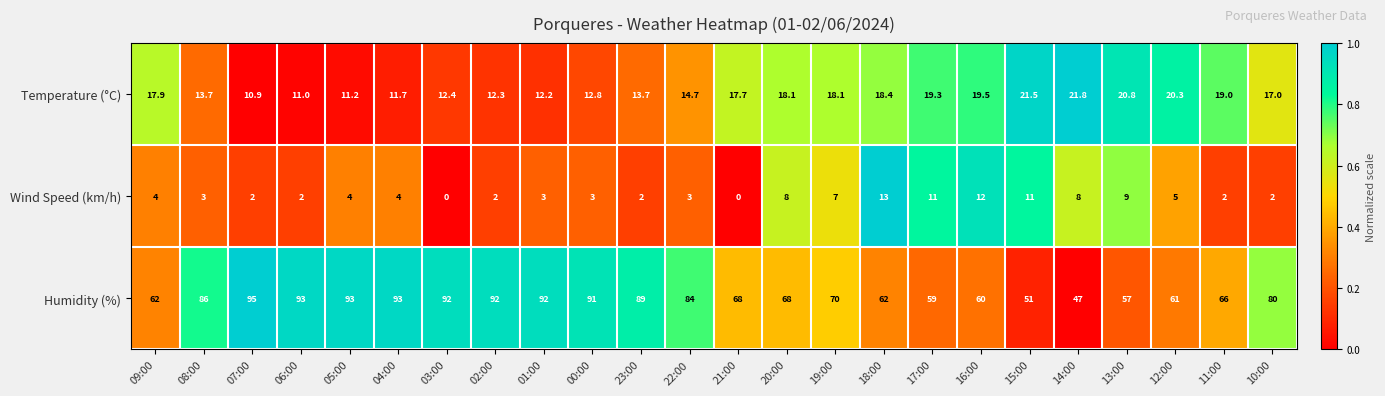

The Temperature (°C) series shows 4.4 at 03:00. True or false?

False